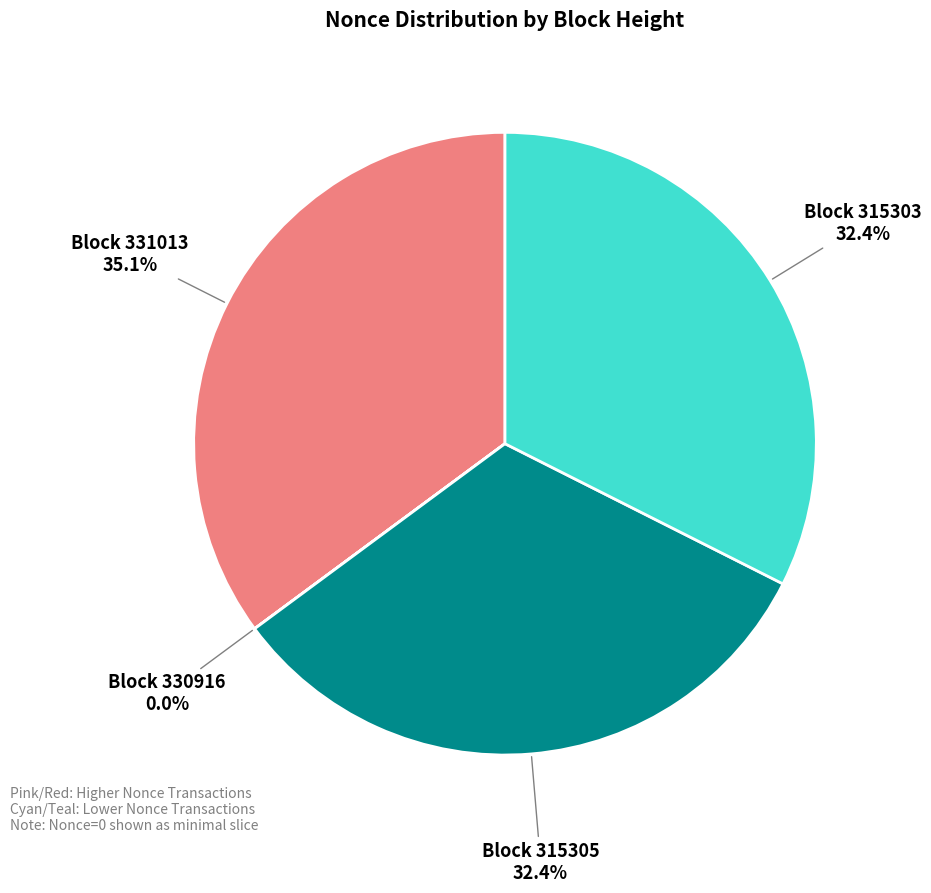

Is there a majority slice in this chart?

No